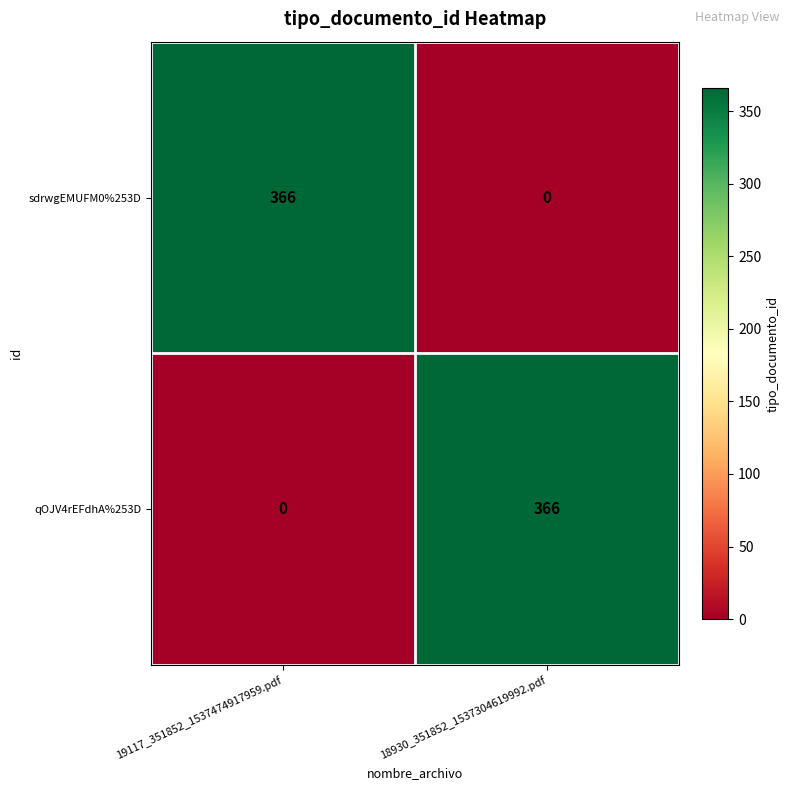

Where is qOJV4rEFdhA%253D nearest to the value 183?

19117_351852_1537474917959.pdf